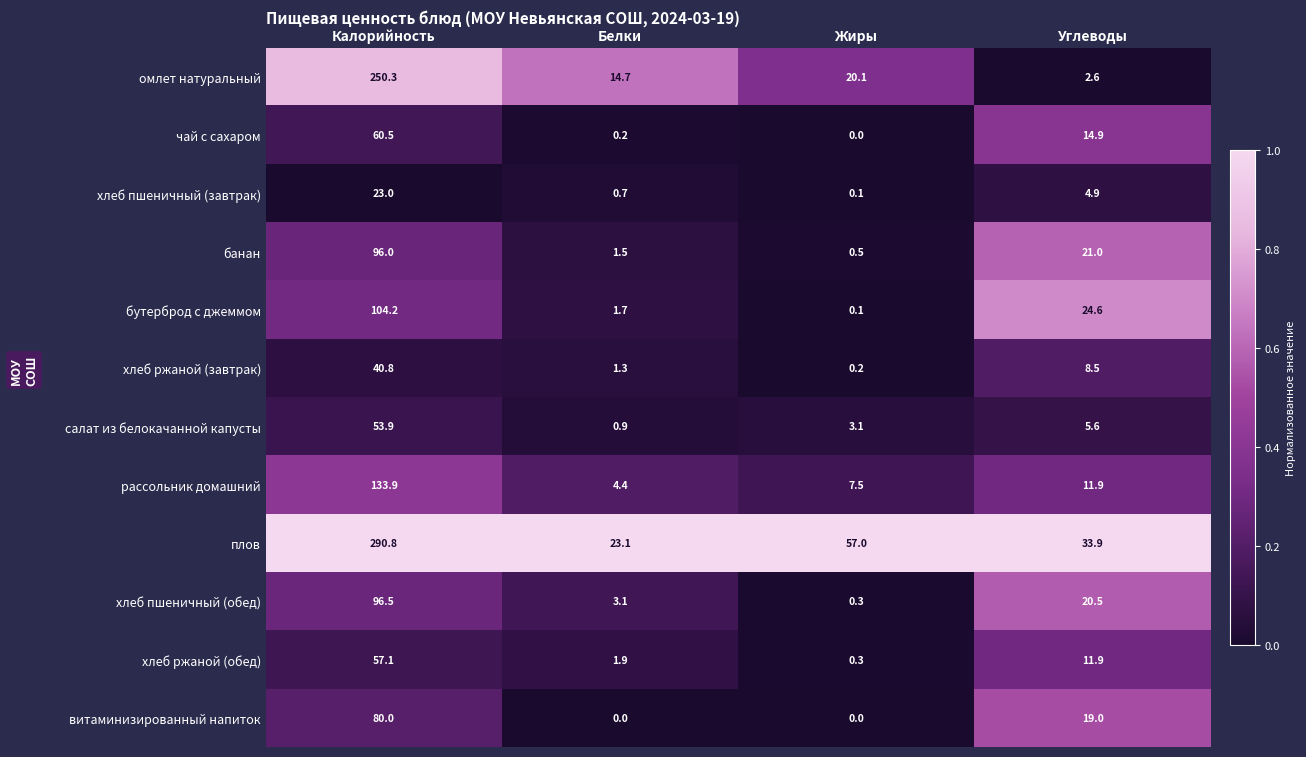

Is it true that хлеб пшеничный (завтрак) equals 7.3 at Углеводы?

False